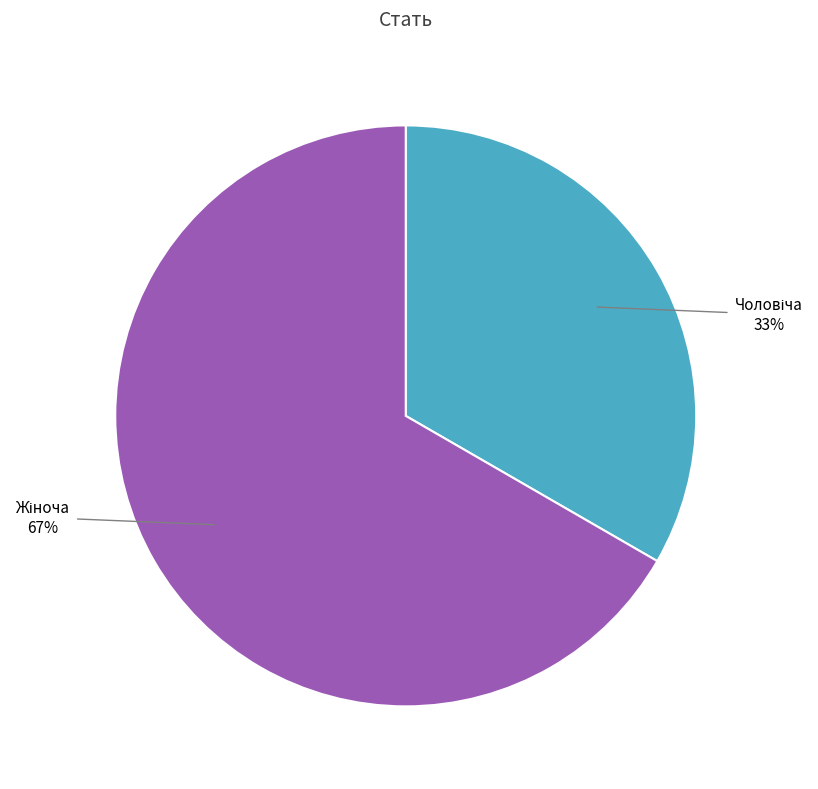

Is there any slice that represents more than half of the pie?

Yes